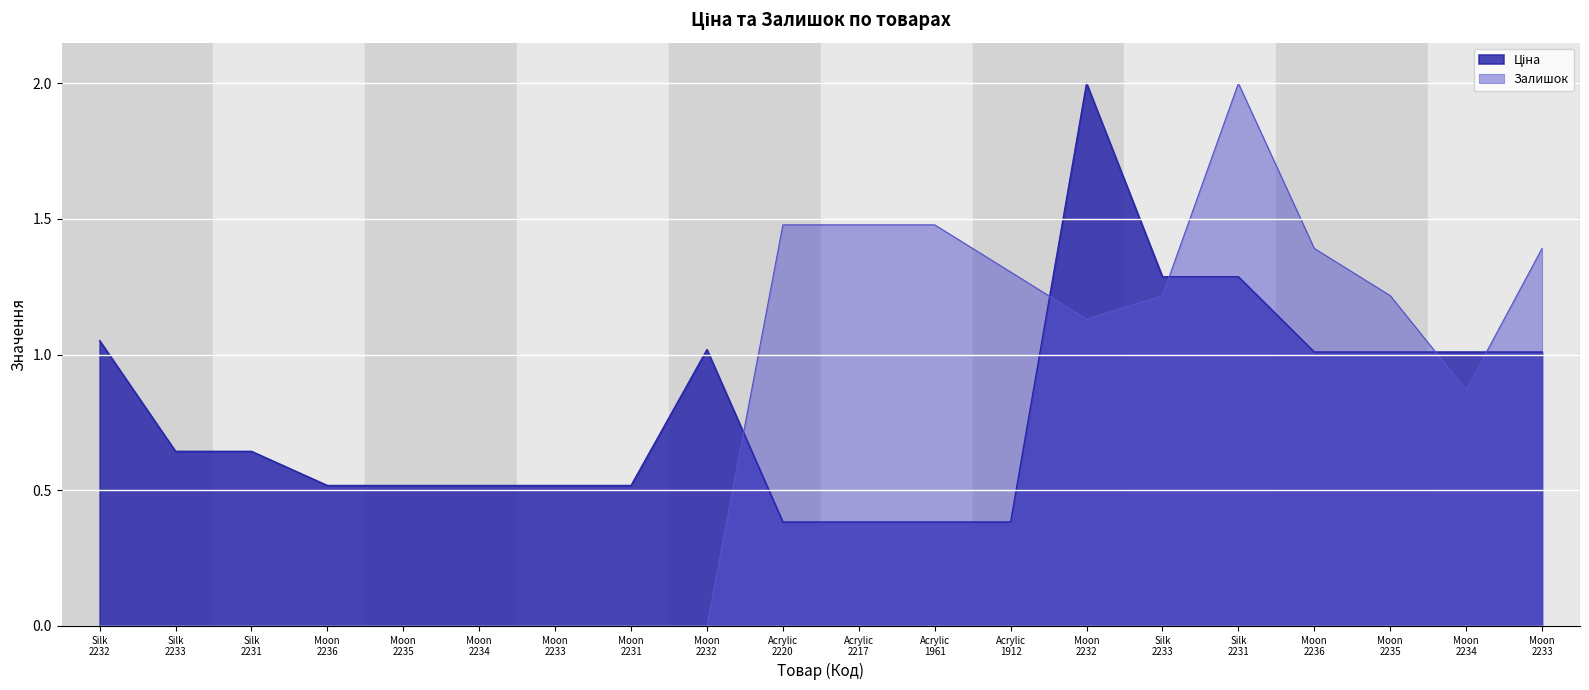

What is the spread (max minus min) of values at Moon 2233?

0.5